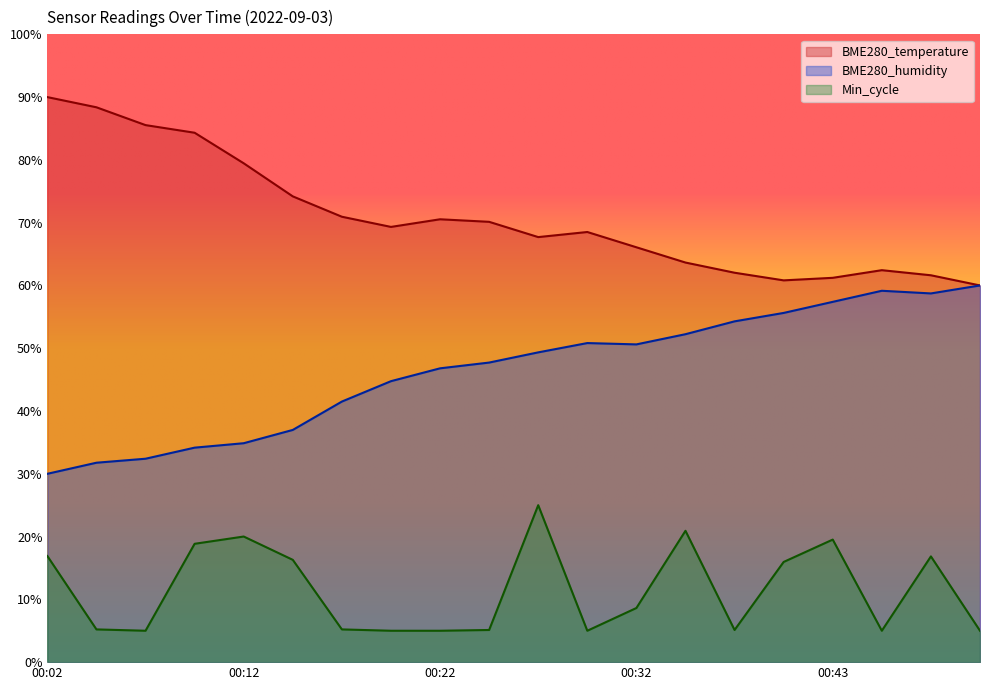

The BME280_temperature series shows 33.0 at 00:35. True or false?

False